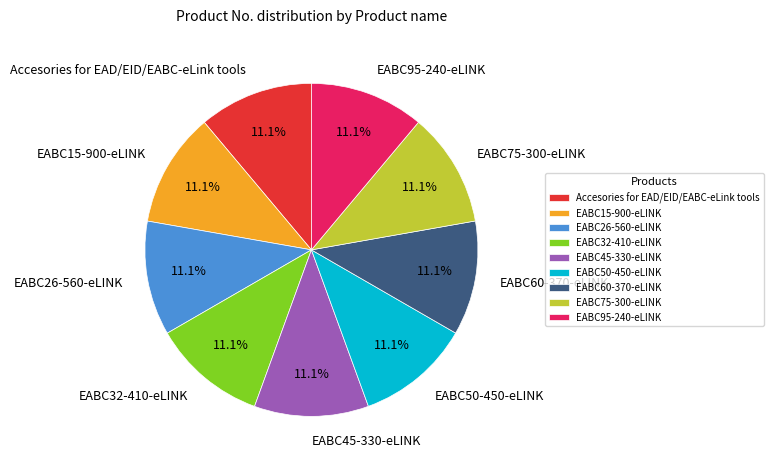

What is the ratio of the value at EABC15-900-eLINK to the value at EABC45-330-eLINK?

1.0